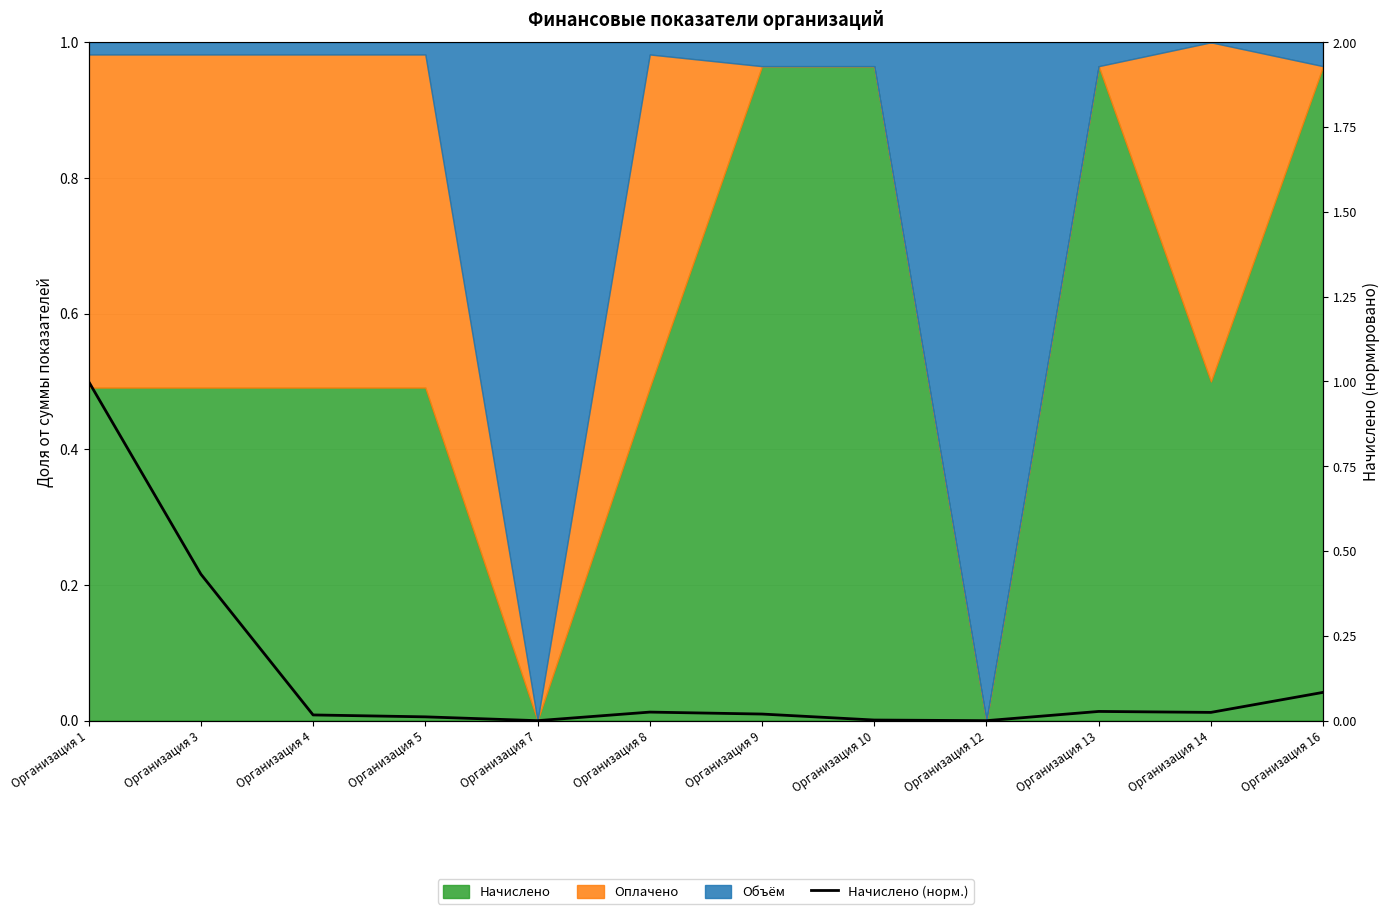

Reading right to left, what are all the values shown in this chart?

Организация 16=0.1	Организация 14=0.0	Организация 13=0.0	Организация 12=0.0	Организация 10=0.0	Организация 9=0.0	Организация 8=0.0	Организация 7=0.0	Организация 5=0.0	Организация 4=0.0	Организация 3=0.4	Организация 1=1.0